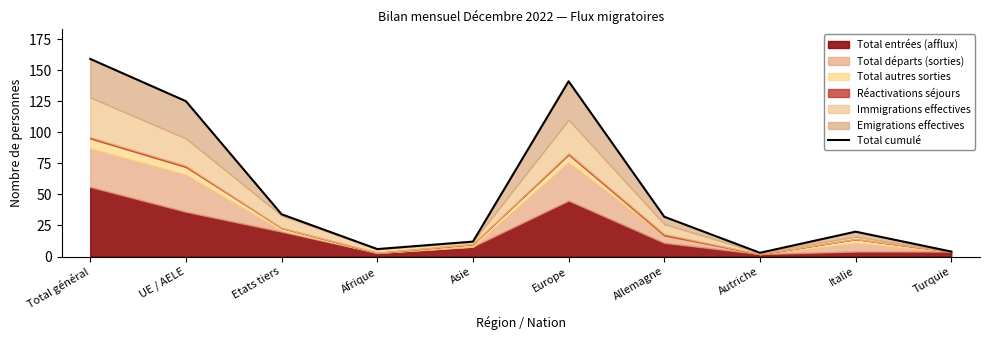

Rank the categories by value from lowest to highest.

Autriche, Turquie, Afrique, Asie, Italie, Allemagne, Etats tiers, UE / AELE, Europe, Total général